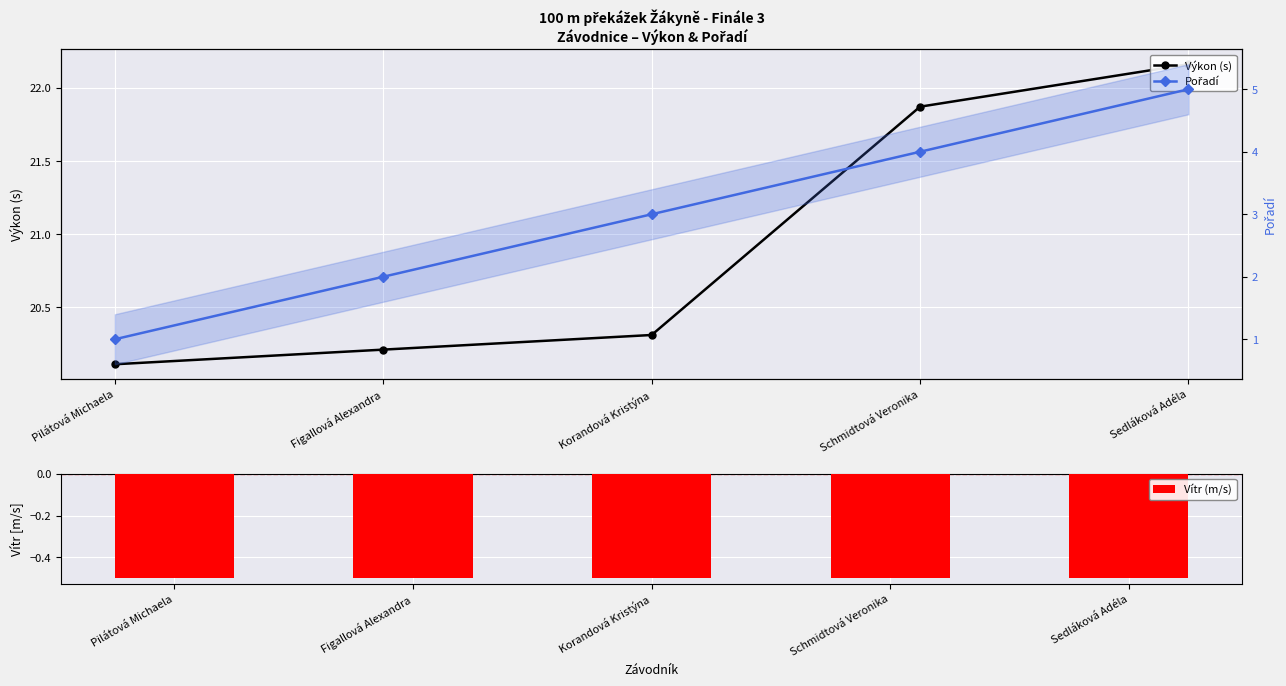

What is the value of the Výkon (s) bar at the 5th from the left?

22.2